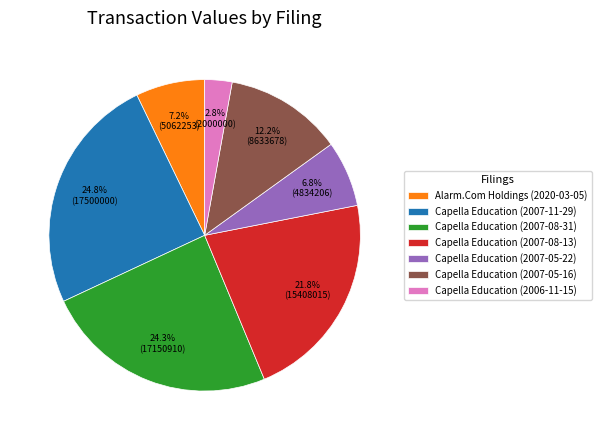

True or false: Capella Education (2007-05-16) accounts for 12% of the total.

True